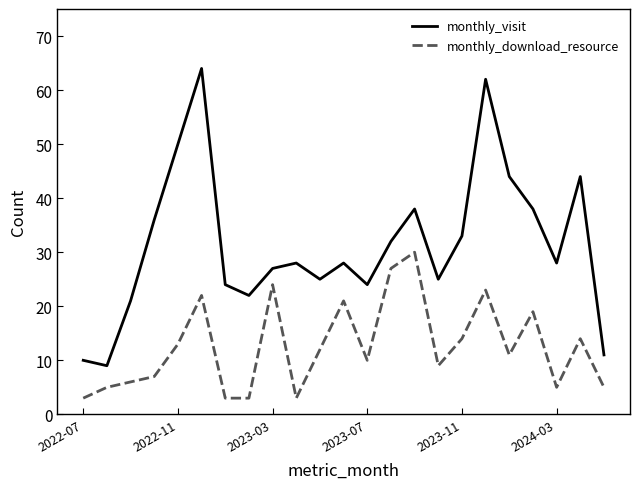

True or false: monthly_visit and monthly_download_resource cross at least once.

False